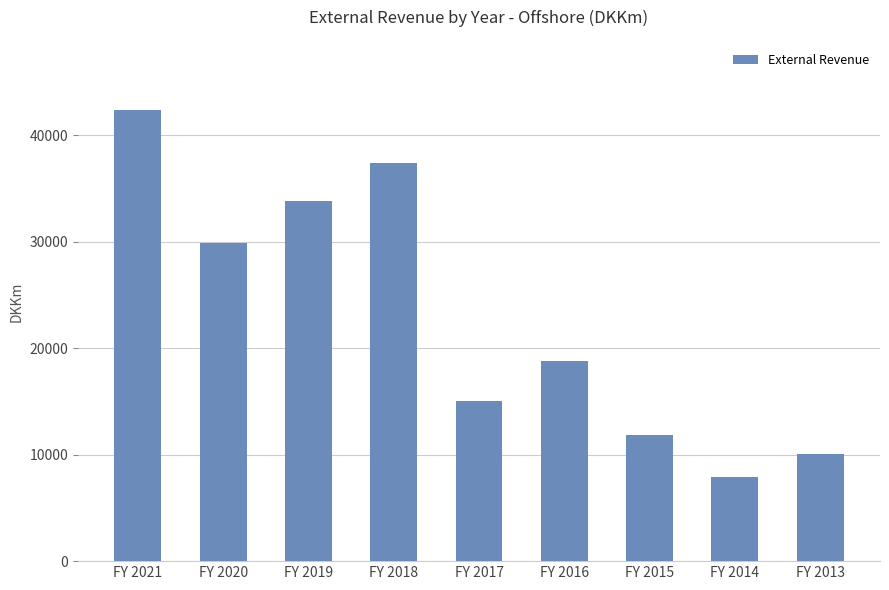

Approximately how many times larger is the value at FY 2015 compared to FY 2018?

0.3